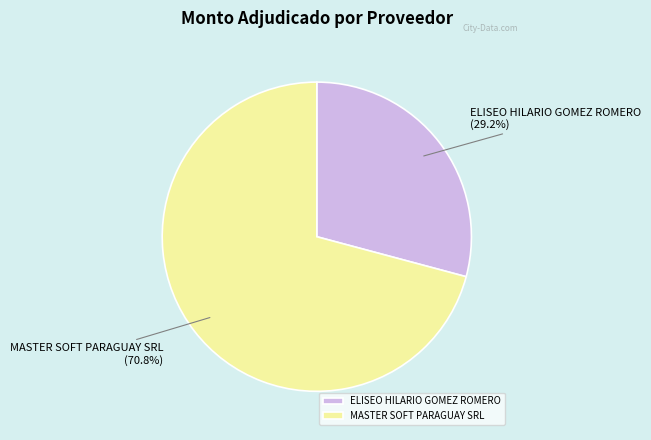

Which category has the smallest portion of the pie?

ELISEO HILARIO GOMEZ ROMERO